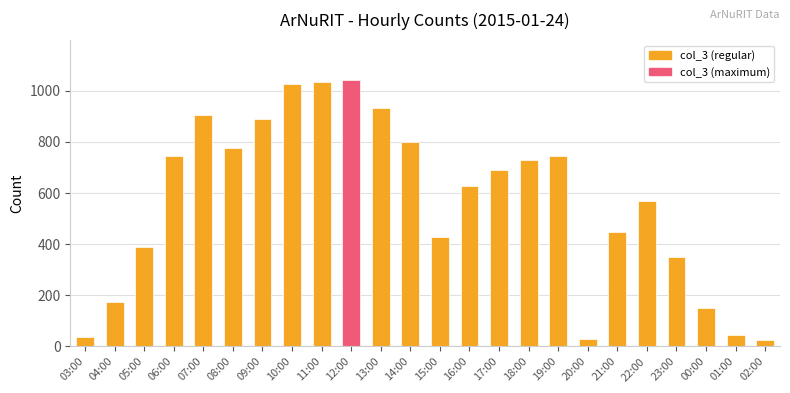

How many data points are less than 692?

12